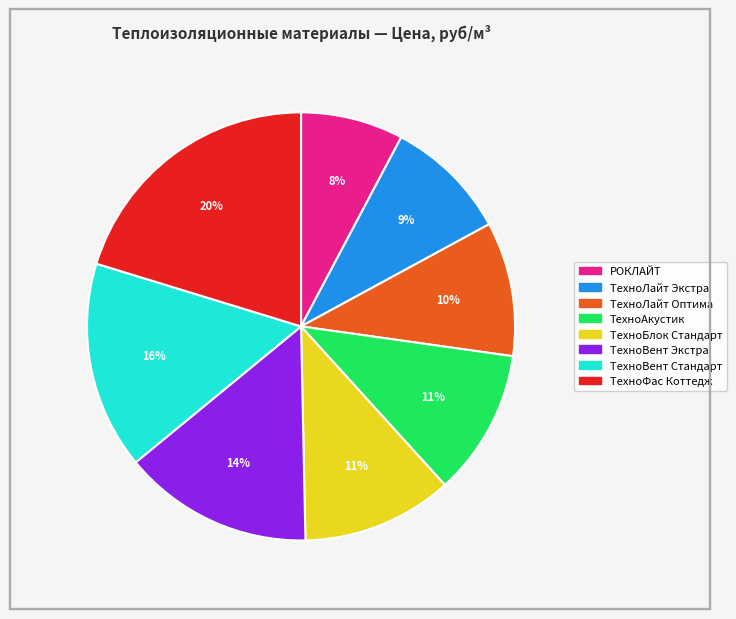

What percentage is the ТехноВент Экстра slice, to the nearest percent?

14%